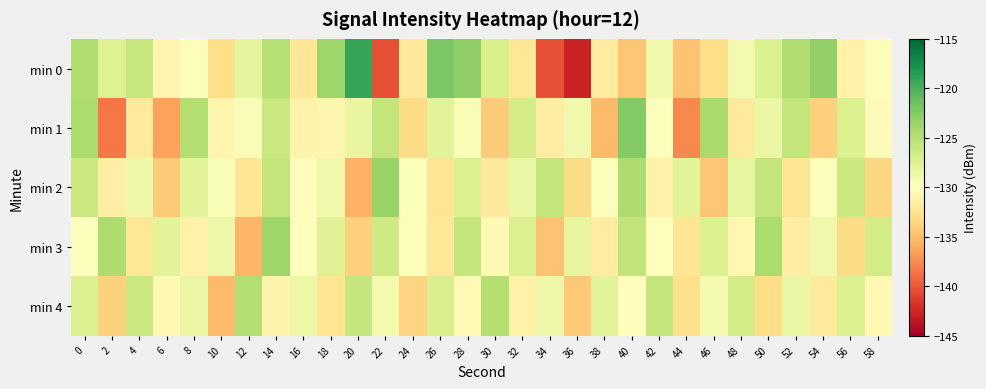

Count the number of categories in the chart.

30